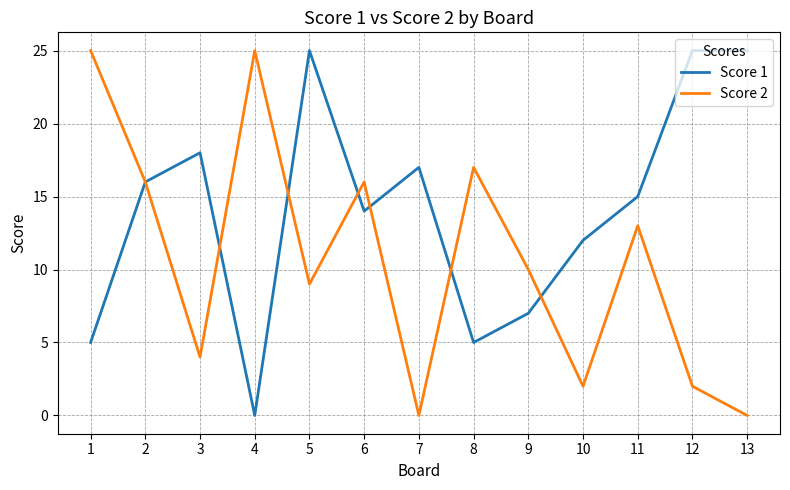

Reading right to left, list all the values displayed in this chart.

Score 1: 25	25	15	12	7	5	17	14	25	0	18	16	5
Score 2: 0	2	13	2	10	17	0	16	9	25	4	16	25